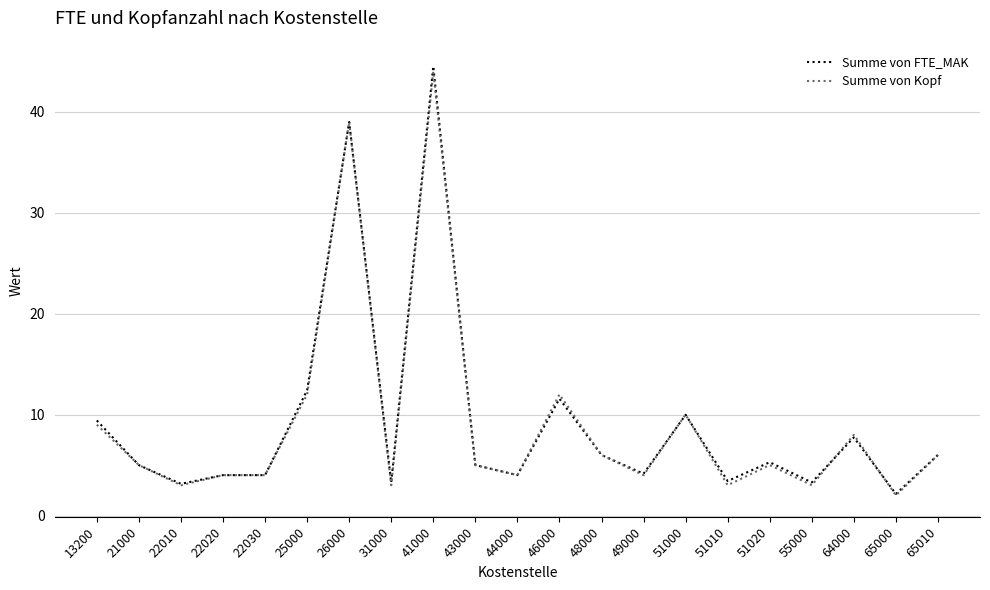

Read the Summe von FTE_MAK value at 51000.

10.0